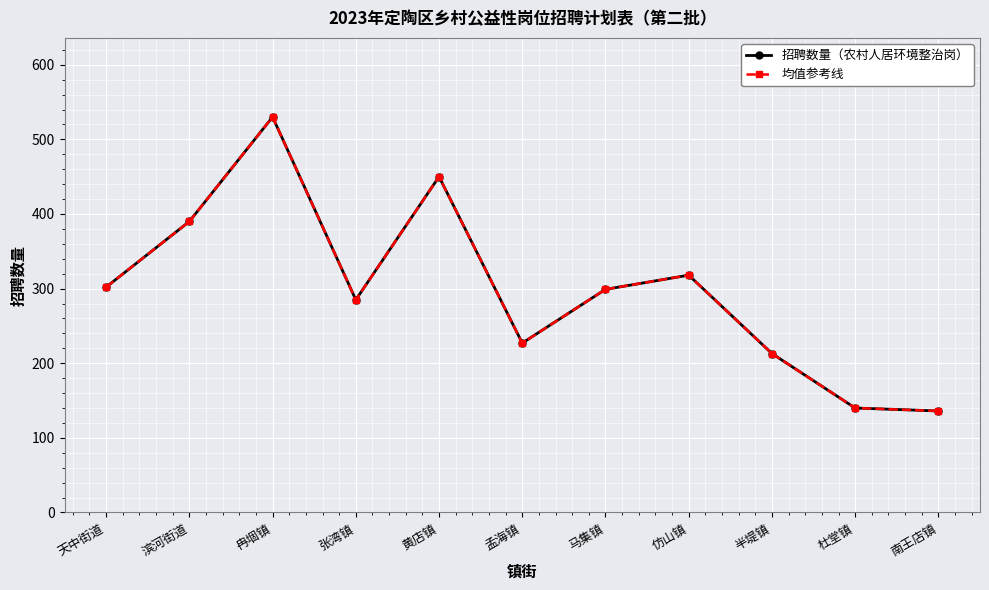

The 均值参考线 series shows 450 at 黄店镇. True or false?

True